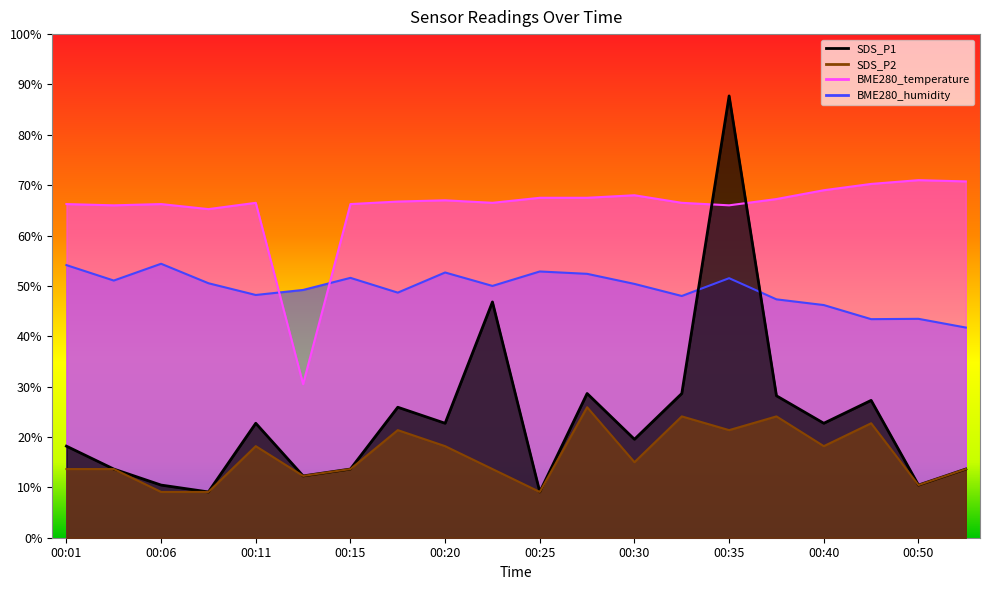

What is the maximum value shown in the chart?

87.7